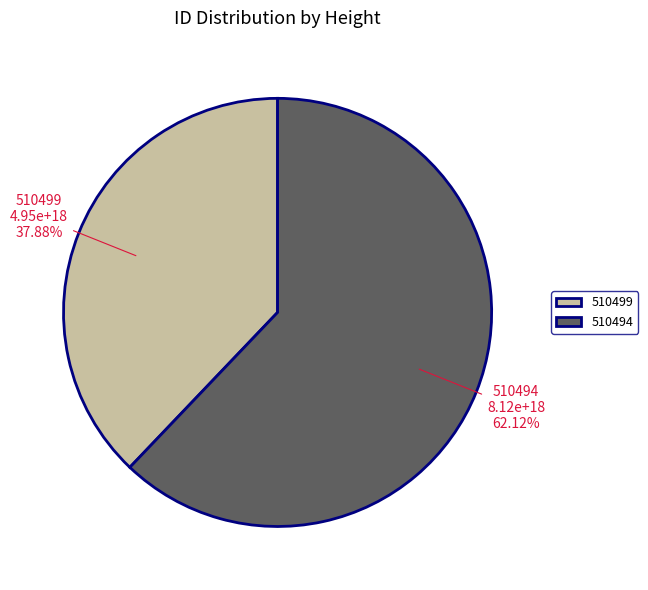

What is the ratio of the value at 510494 to the value at 510499?

1.6